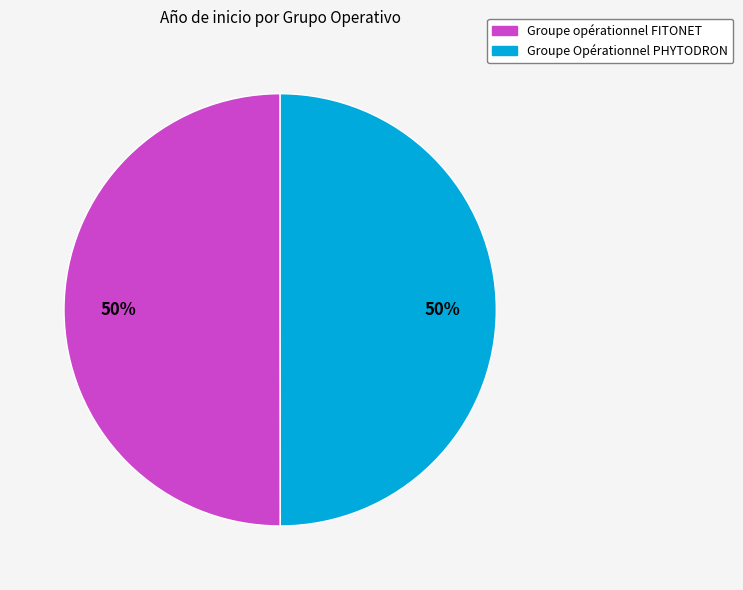

What is the ratio of the value at Groupe Opérationnel PHYTODRON to the value at Groupe opérationnel FITONET?

1.0